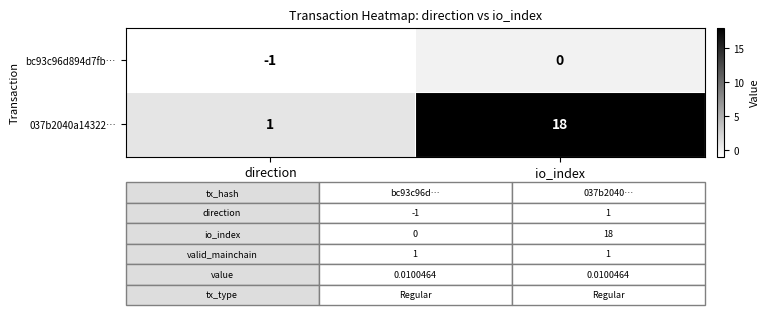

What is the approximate value of 037b2040a14322… at io_index?

18